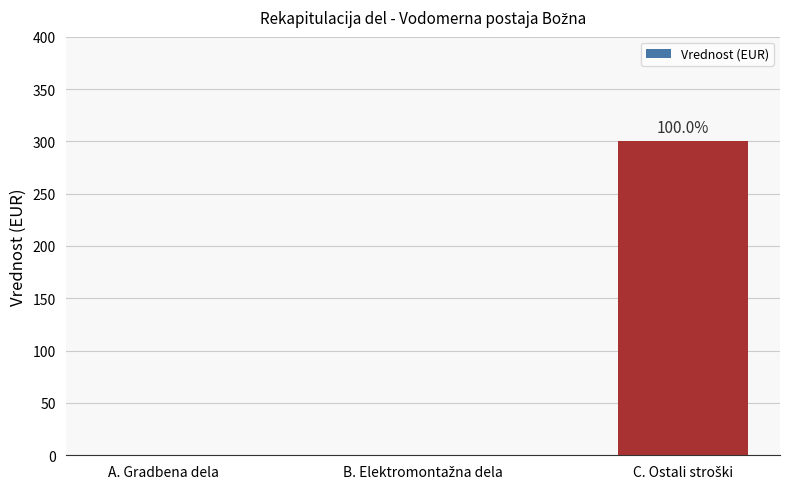

What is the sum of all values?

300